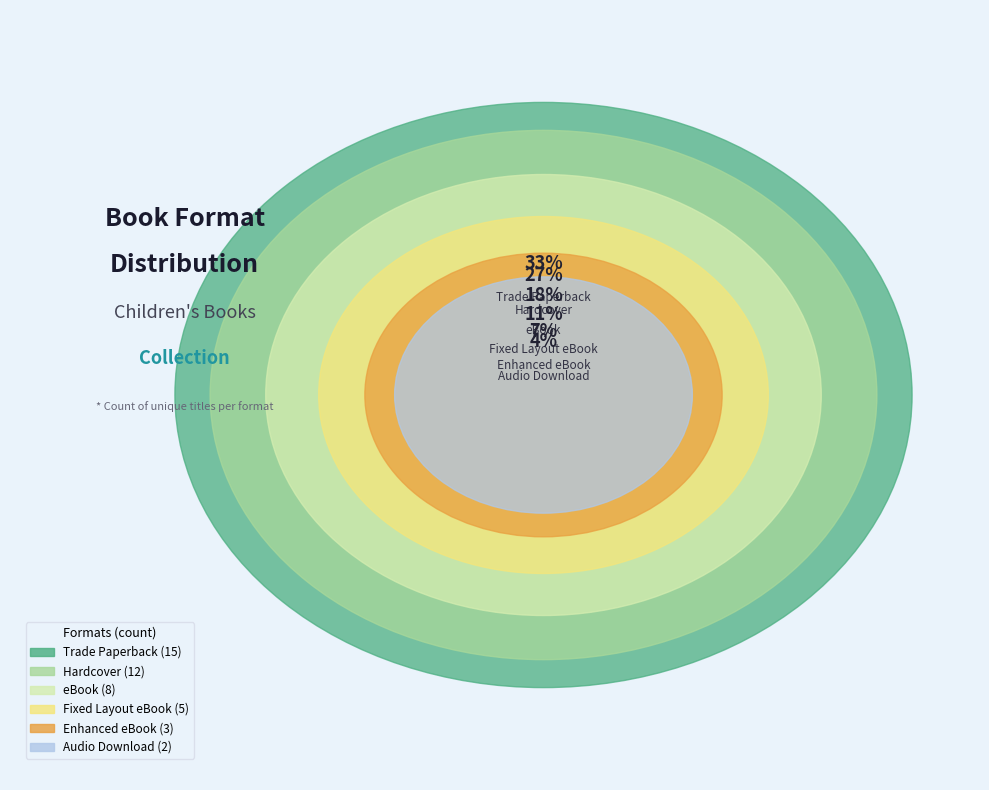

To the nearest percent, what is the combined percentage of Trade Paperback and Hardcover?

60%